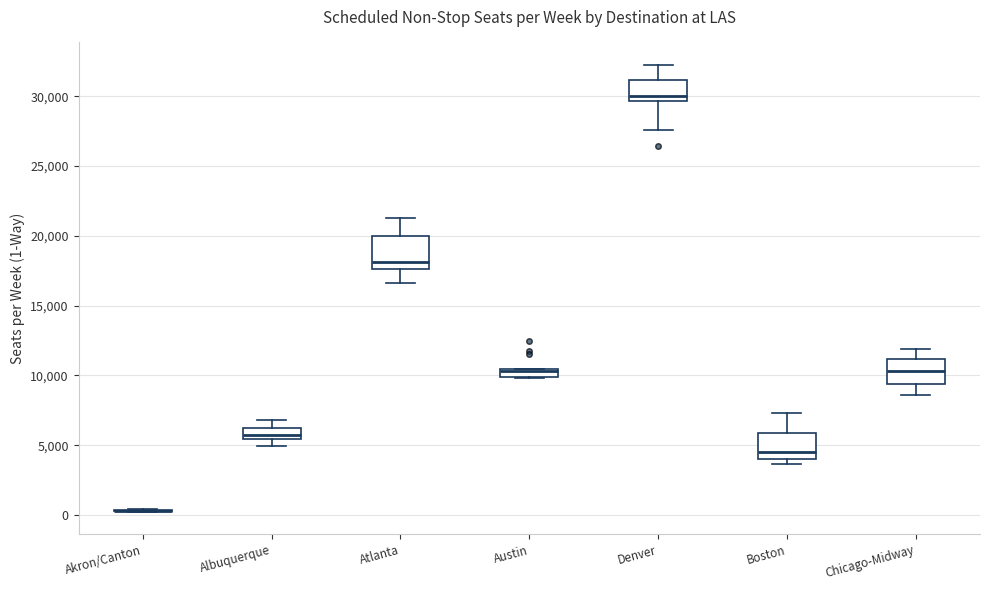

Where is the lower edge of the box for Austin on the y-axis? The values are not printed on the chart, so give them approximately, as read against the axis.

10000